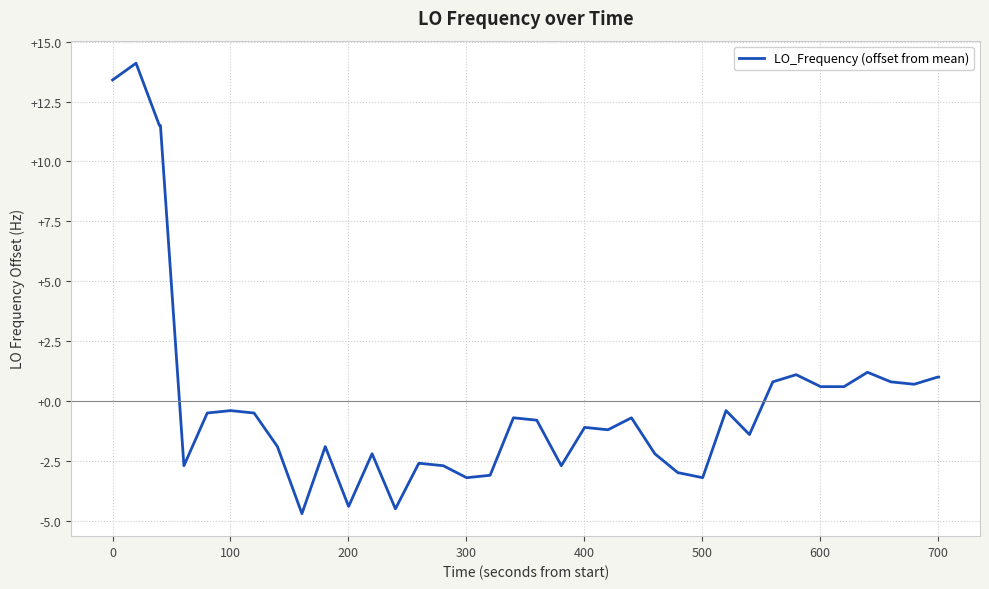

What is the difference between the maximum and minimum values?

18.8